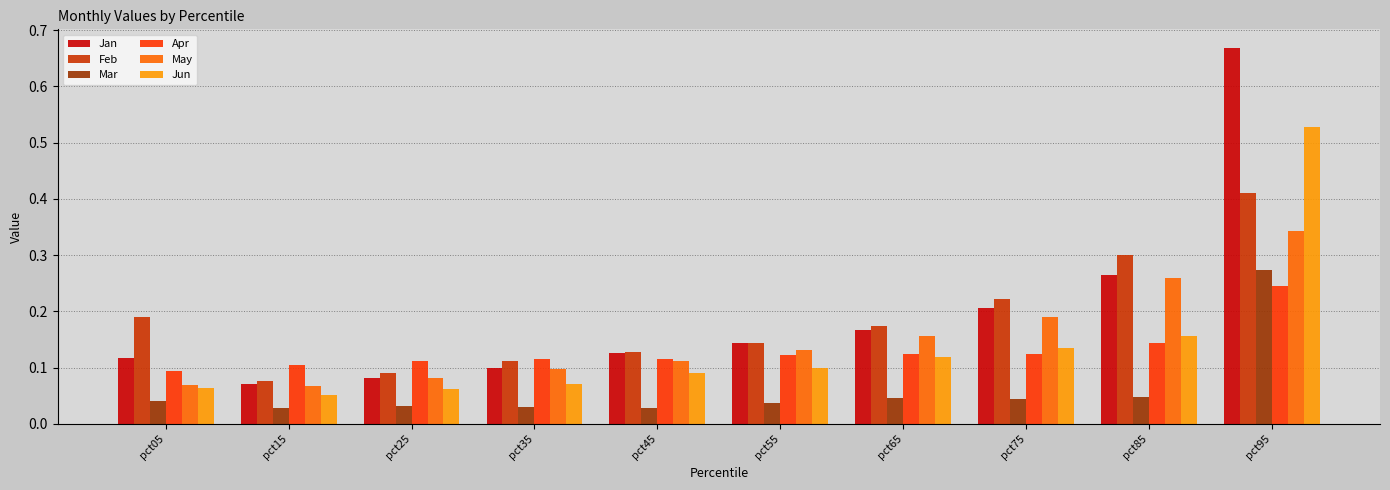

At which label is Jun closest to 0?

pct15